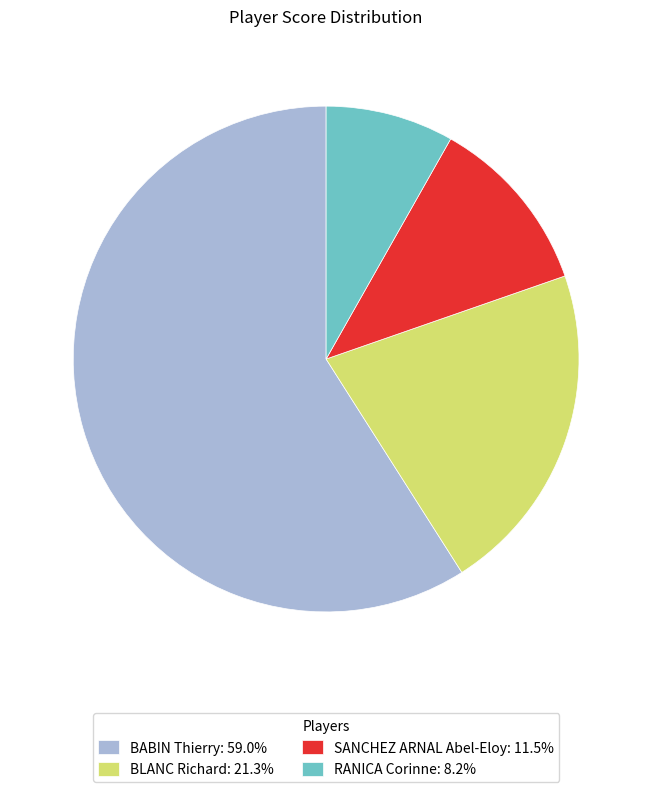

Approximately how many times larger is the value at SANCHEZ ARNAL Abel-Eloy: 11.5% compared to BLANC Richard: 21.3%?

0.5